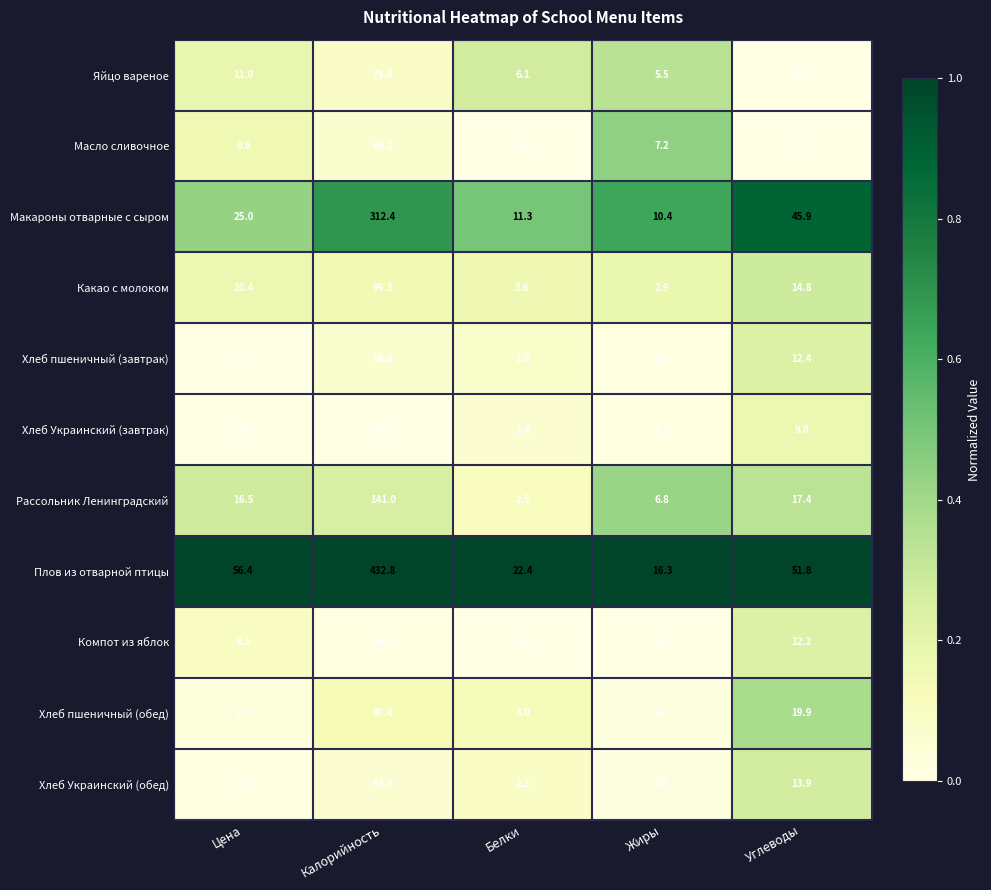

What is the lowest value of the Хлеб Украинский (обед) series?

0.3